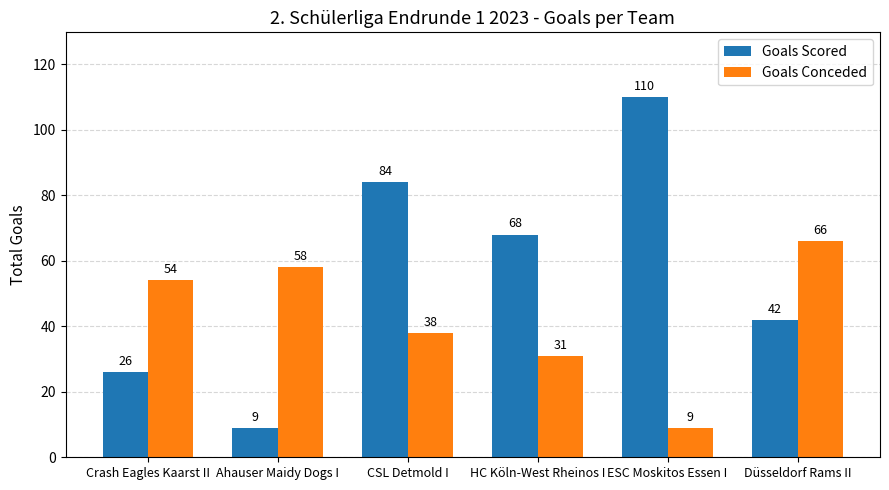

What position from the left is CSL Detmold I?

3